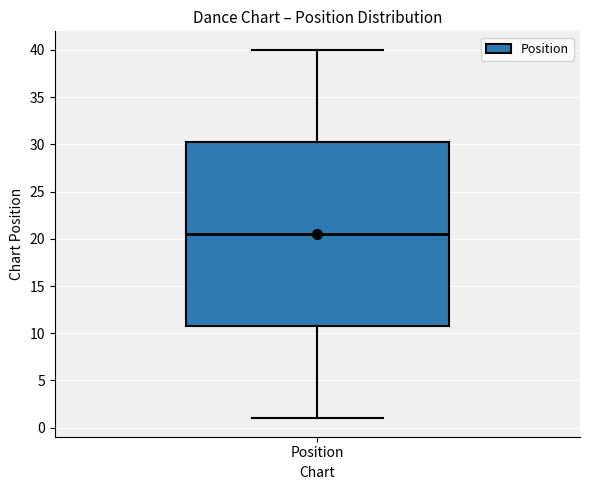

Where does the lower whisker of the box for Position end on the y-axis? The values are not printed on the chart, so give them approximately, as read against the axis.

1.0